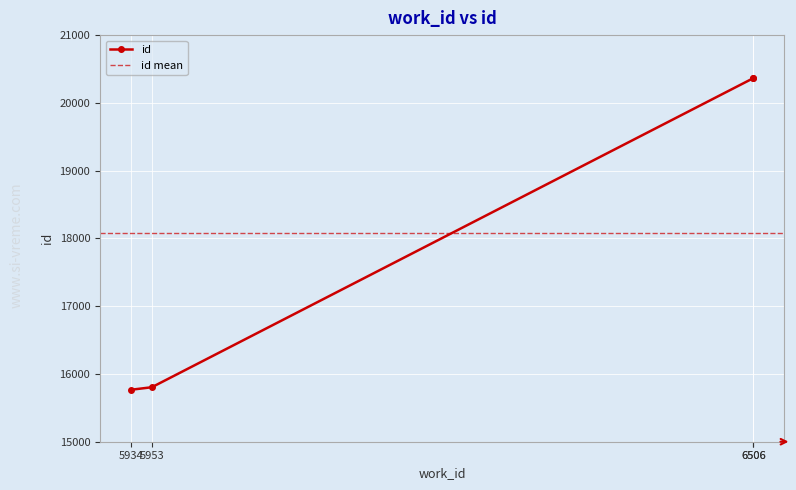

Which has a higher value, 5934 or 6506?

6506